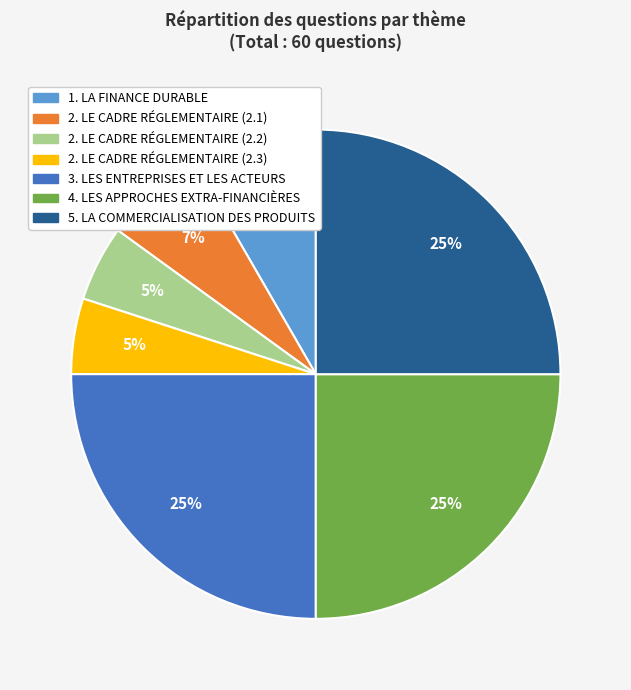

To the nearest percent, what percentage of the pie is 3. LES ENTREPRISES ET LES ACTEURS?

25%